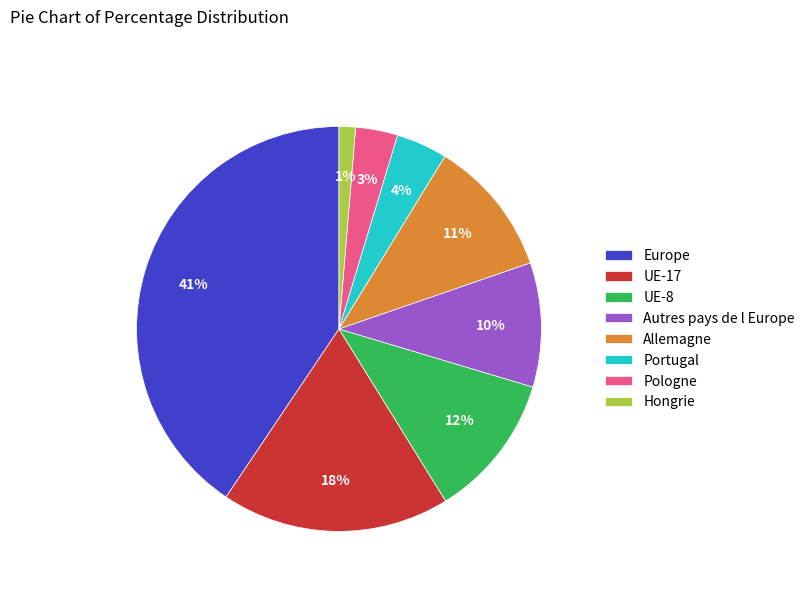

Does UE-17 represent more than half of the total?

No